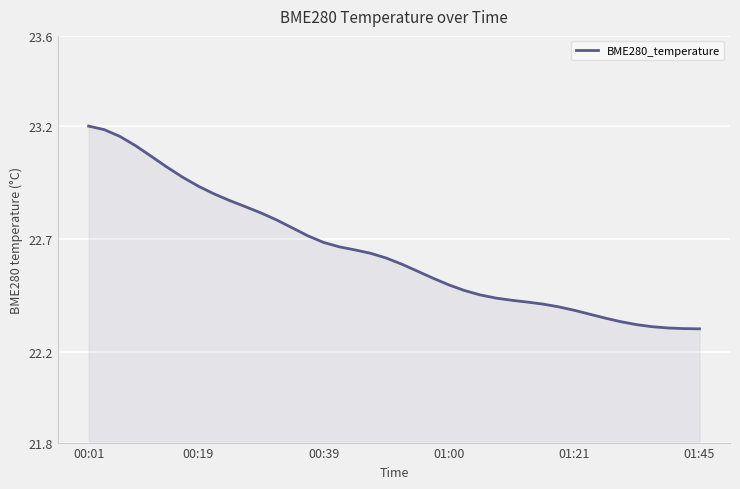

What is the difference between the maximum and minimum values?

0.9